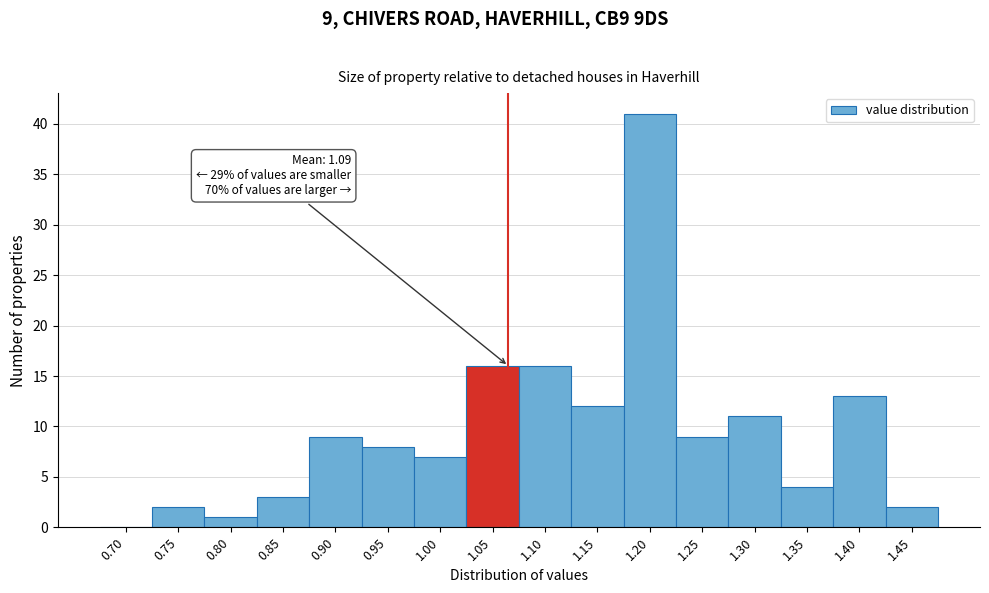

Reading left to right, what are all the values shown in this chart?

0.70=0	0.75=2	0.80=1	0.85=3	0.90=9	0.95=8	1.00=7	1.05=16	1.10=16	1.15=12	1.20=41	1.25=9	1.30=11	1.35=4	1.40=13	1.45=2